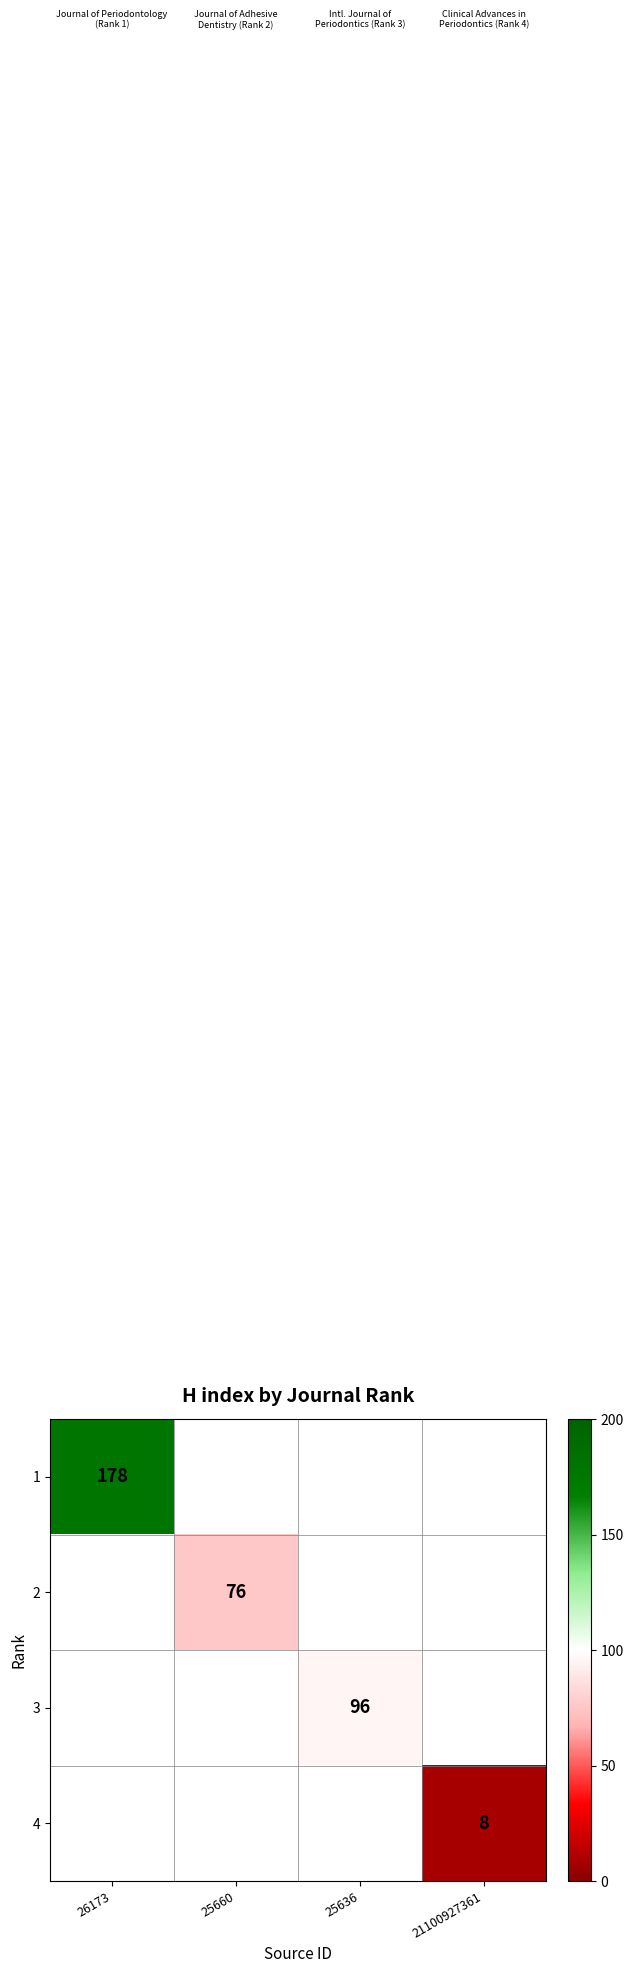

At how many categories does at least one series exceed 35?

3